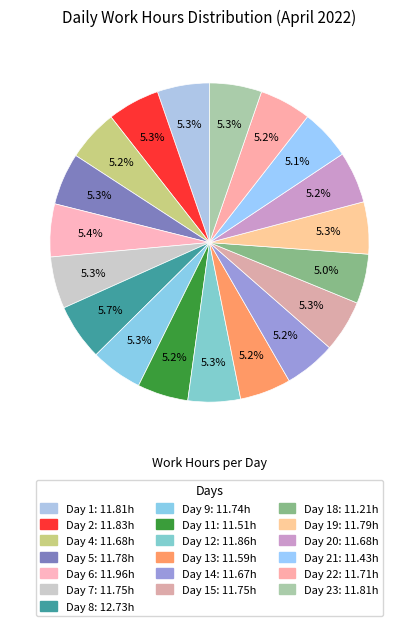

Rank the categories by value from lowest to highest.

Day 18, Day 21, Day 11, Day 13, Day 14, Day 4, Day 20, Day 22, Day 9, Day 7, Day 15, Day 5, Day 19, Day 1, Day 23, Day 2, Day 12, Day 6, Day 8